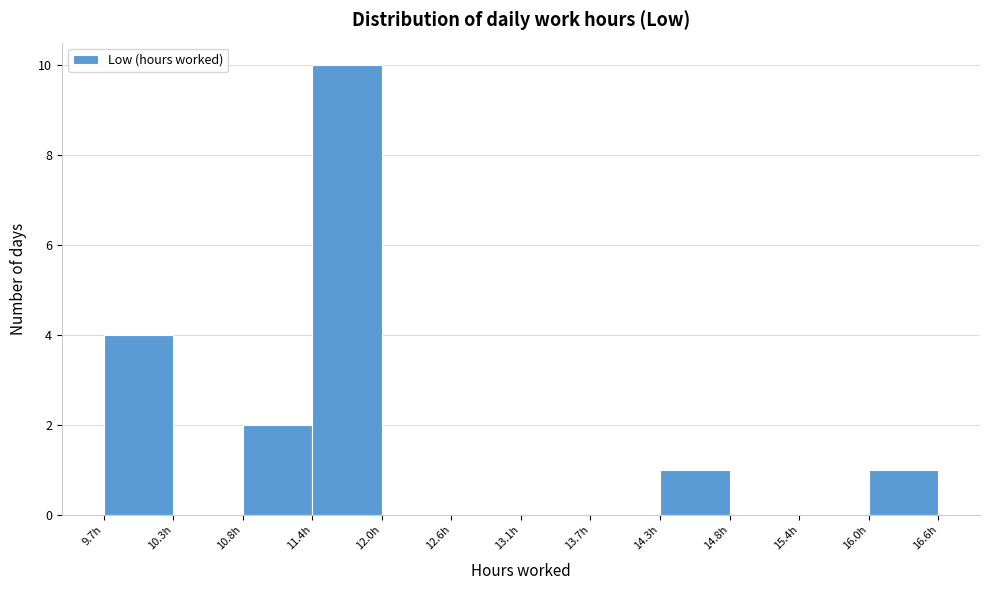

How tall is the bar that spans 14.3 to 14.8 on the x-axis? Neither the bar edges nor the heights are printed on the chart, so give them approximately, as read against the axes.

1